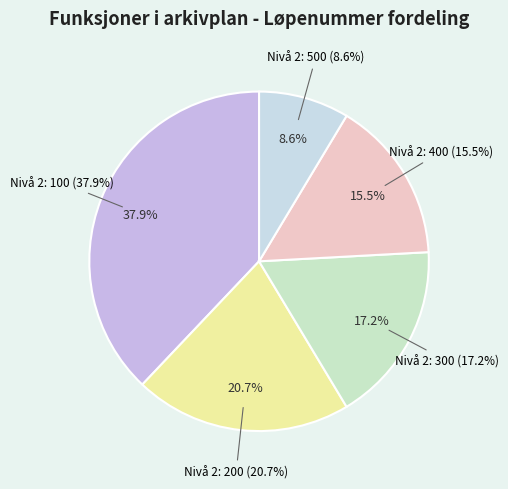

Which has a higher value, 100 or 200?

100